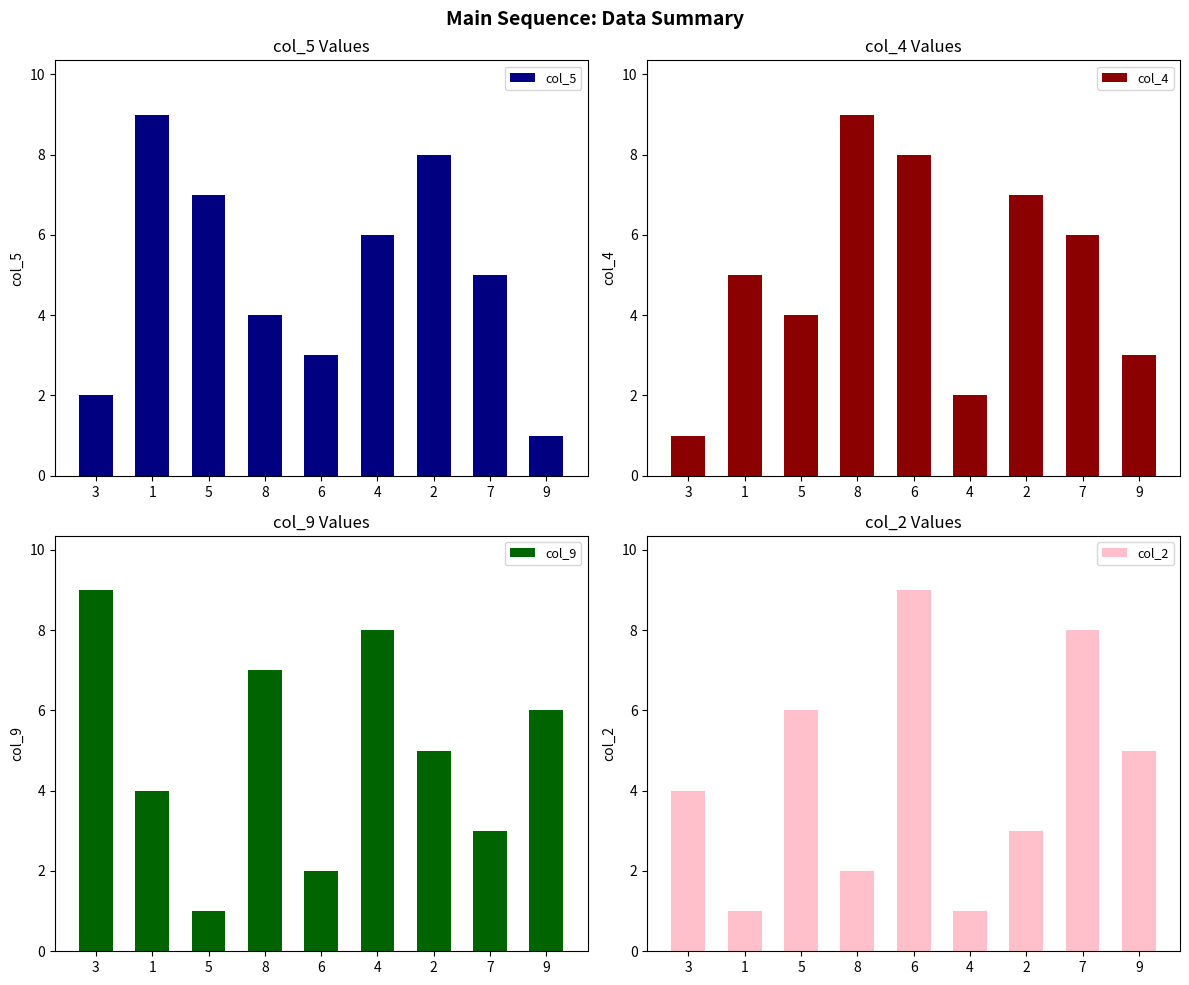

List the series in order of their peak value, lowest first.

col_5, col_4, col_9, col_2